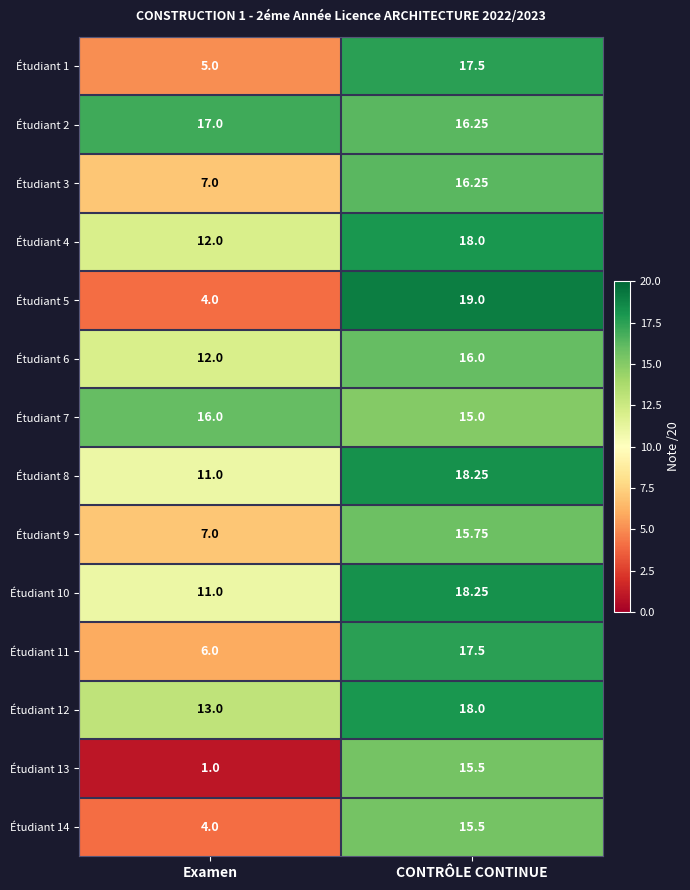

Which series has the widest spread of values?

Étudiant 5